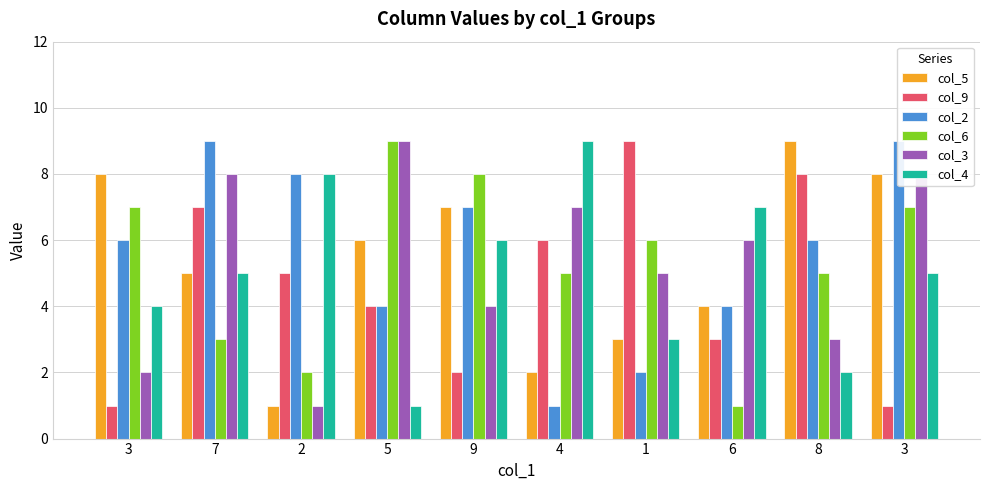

Which category has the lowest value in the col_3 series?

2